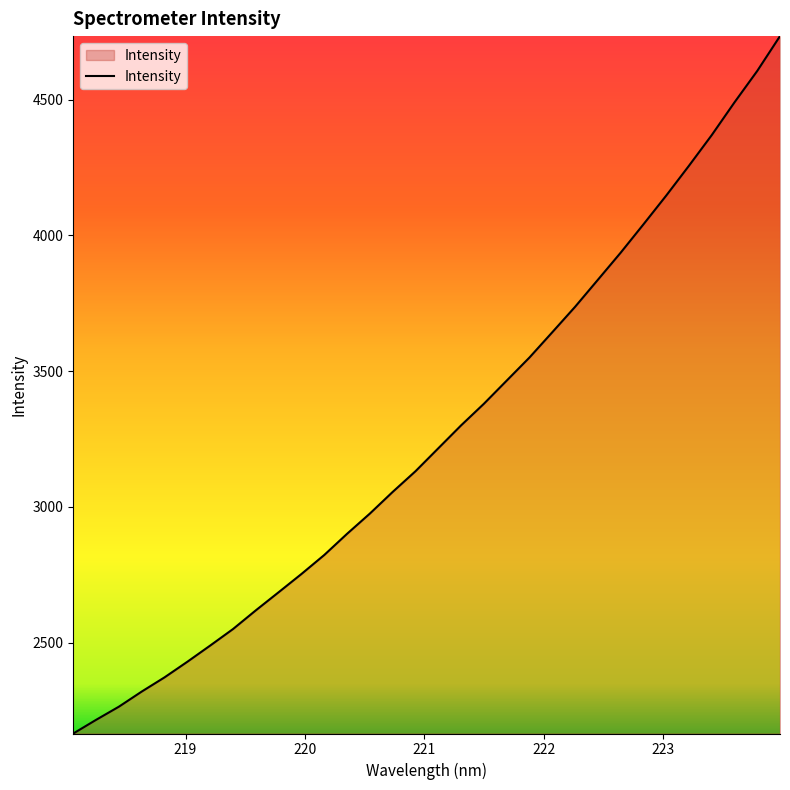

What is the greatest value displayed?

4734.1